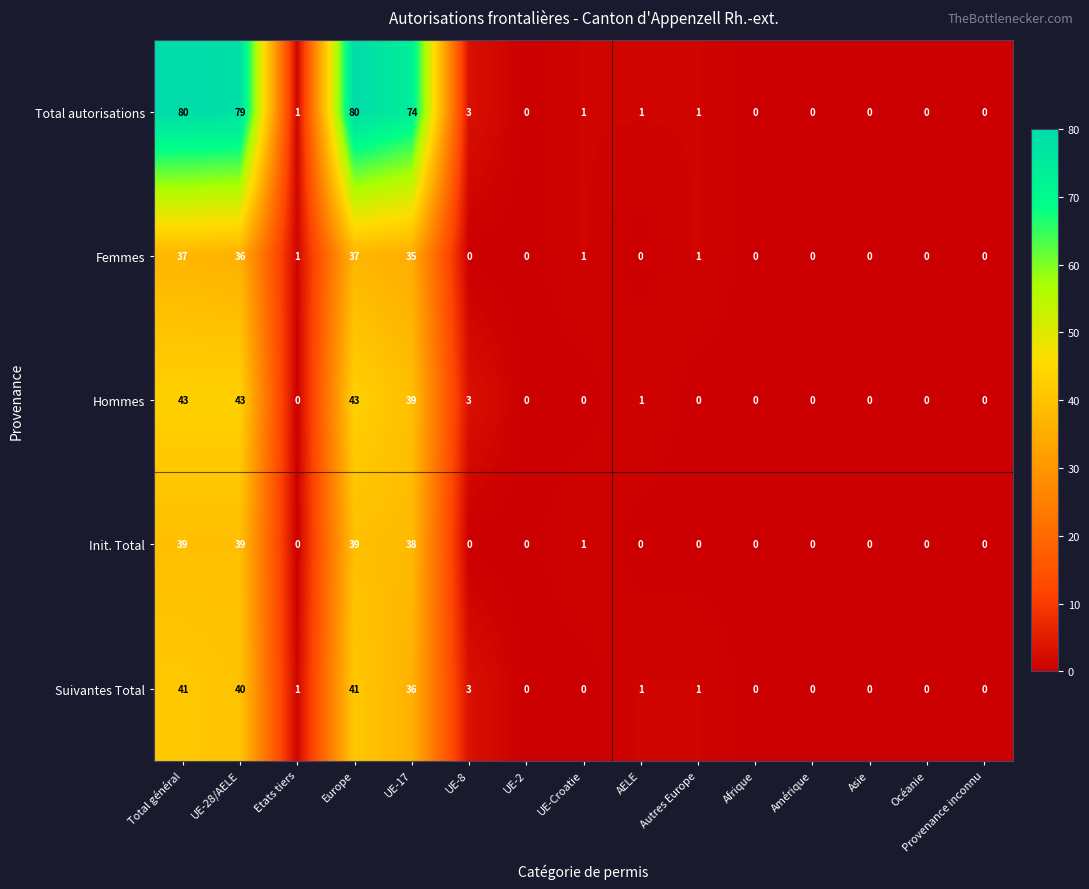

The value of Total autorisations at Océanie is 53. True or false?

False